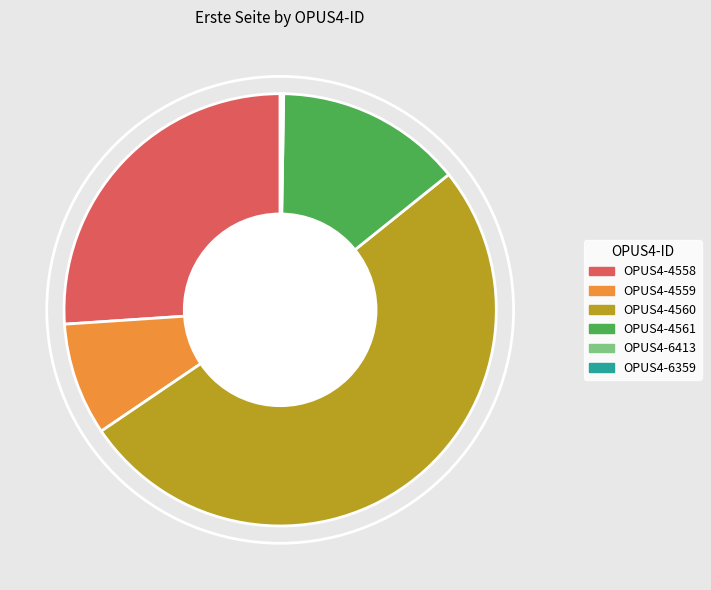

Is there any slice that represents more than half of the pie?

Yes